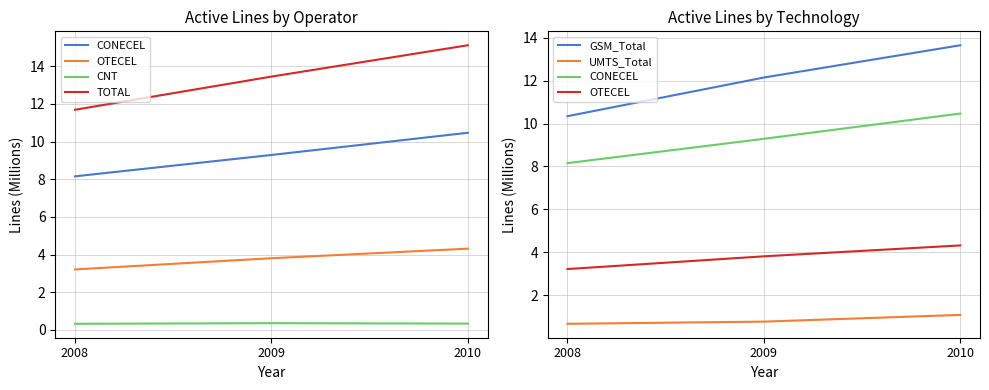

Rank the categories by CNT value from lowest to highest.

2008, 2010, 2009